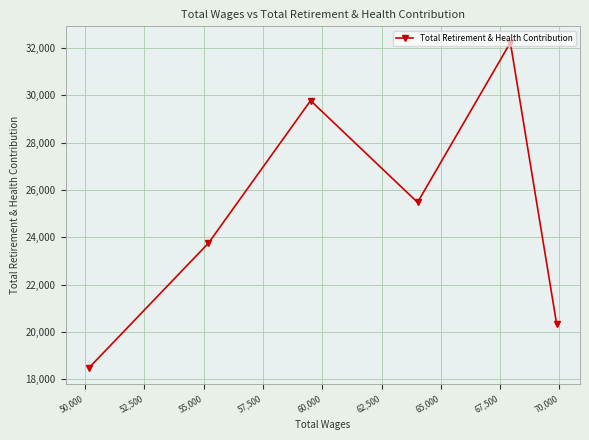

True or false: the data has more than 0 interior local peaks.

True